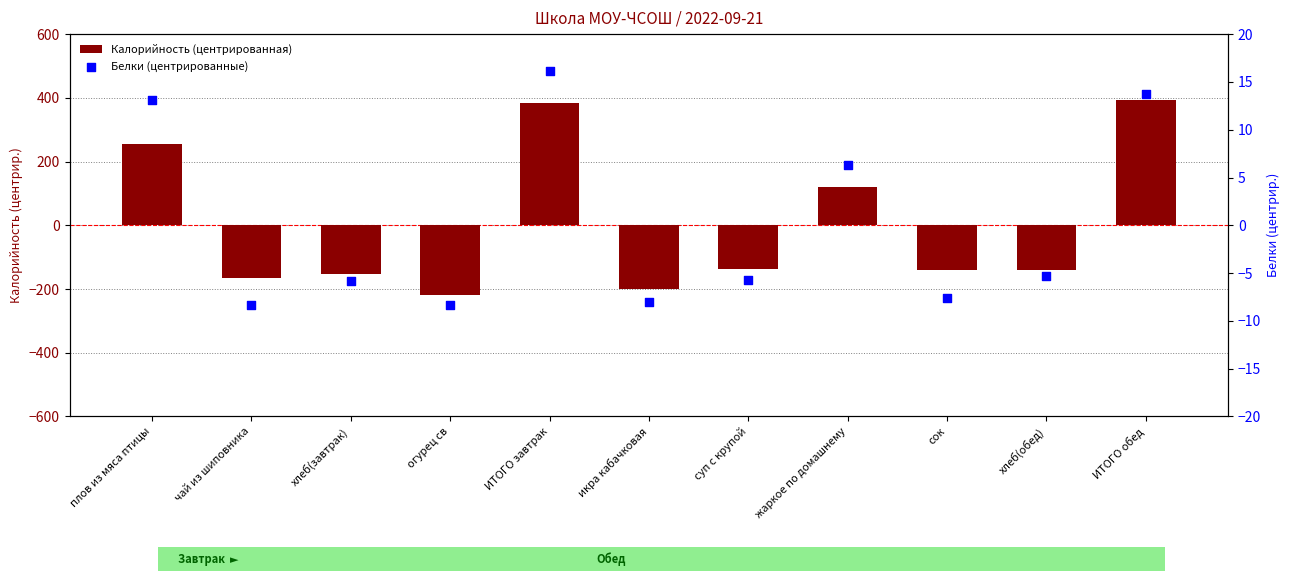

Which series has the largest total across all categories?

Калорийность (центрированная)